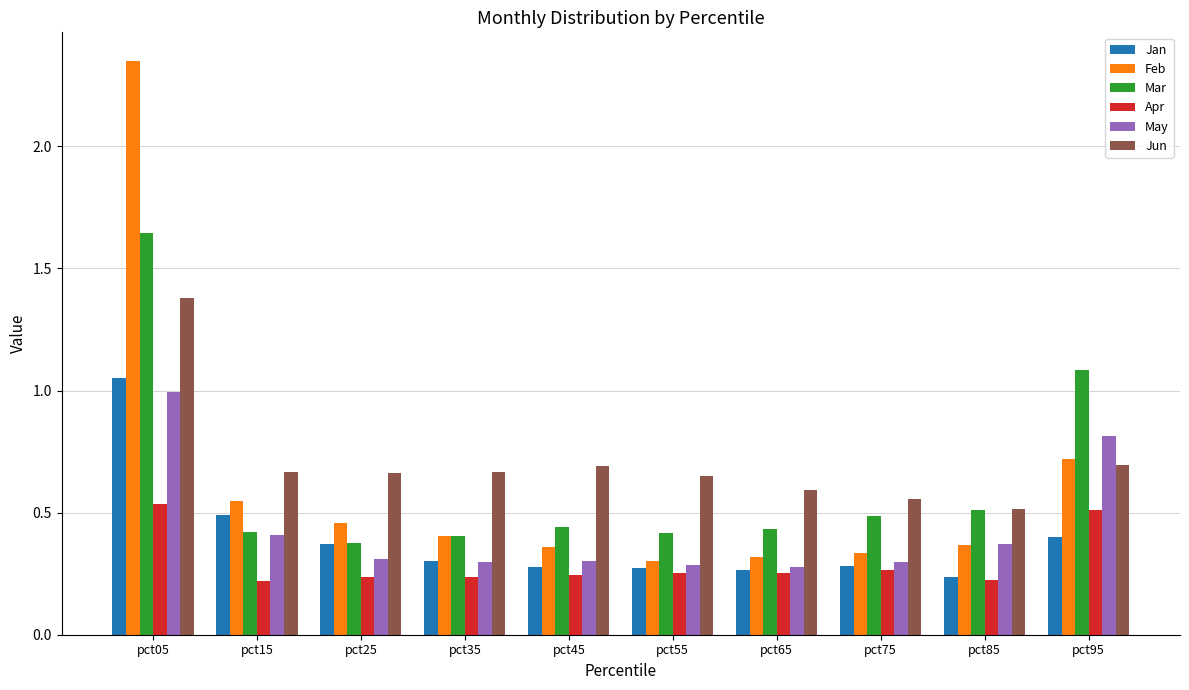

Is the value of Feb at pct95 greater than the value of May at pct35?

Yes